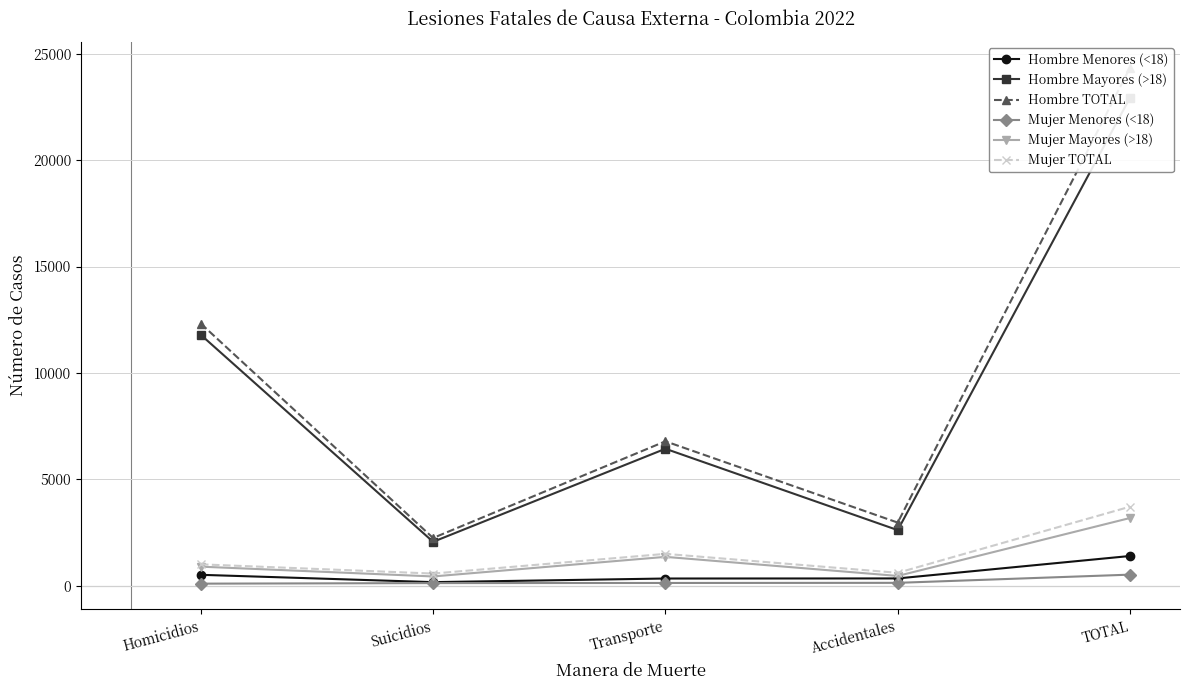

Rank the categories by Hombre Menores (<18) value from lowest to highest.

Suicidios, Transporte, Accidentales, Homicidios, TOTAL